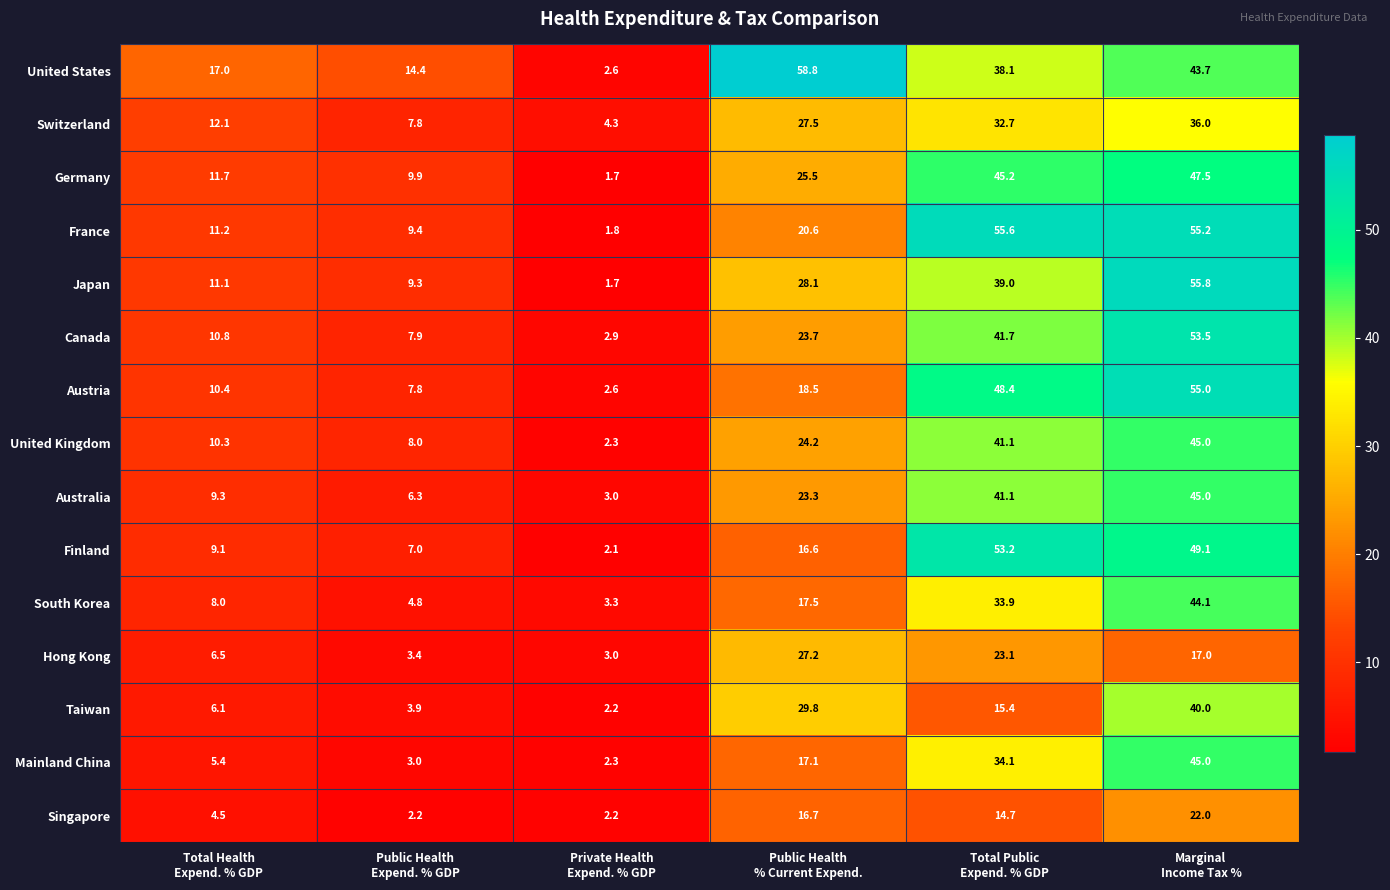

What is the average value of the Germany series?

23.6